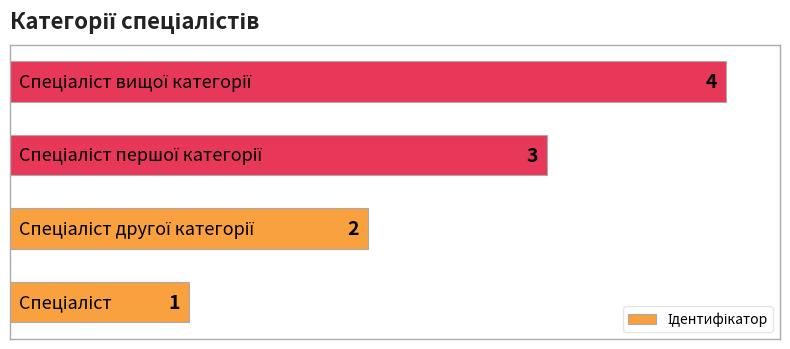

What is the sum of all values?

10